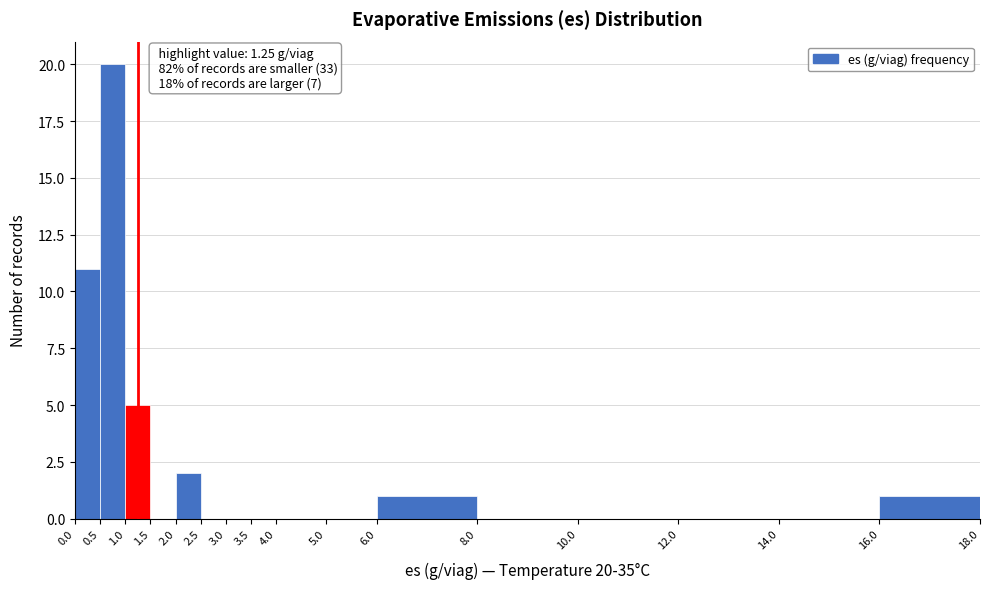

Which range on the x-axis has the tallest bar?

0.5 to 1.0